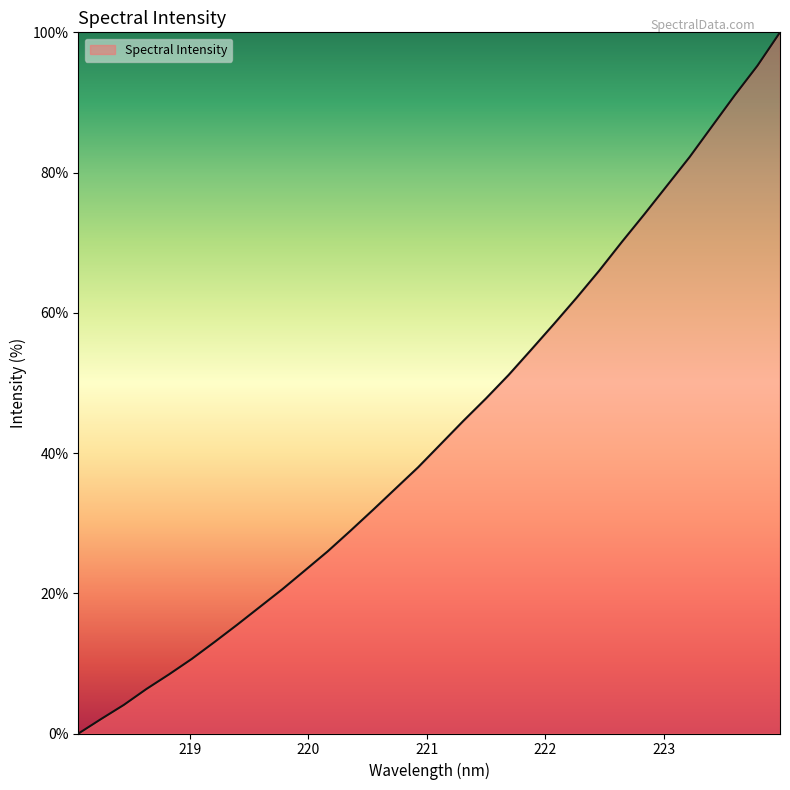

What is the difference between the maximum and minimum values?

100.0